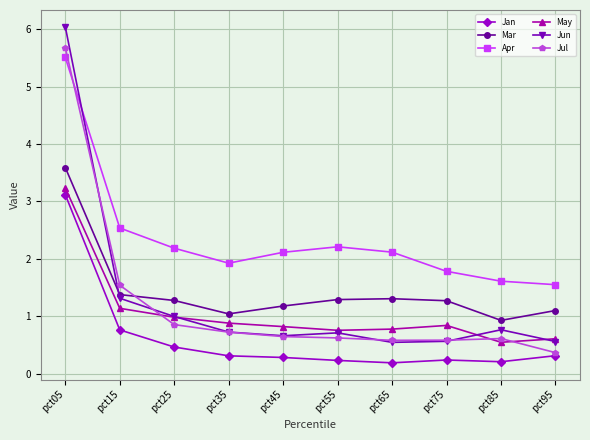

What is the value of the Jun point at the 6th from the left?

0.7